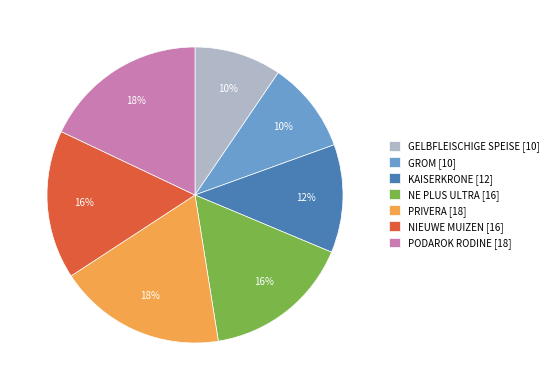

How many slices are in this pie chart?

7